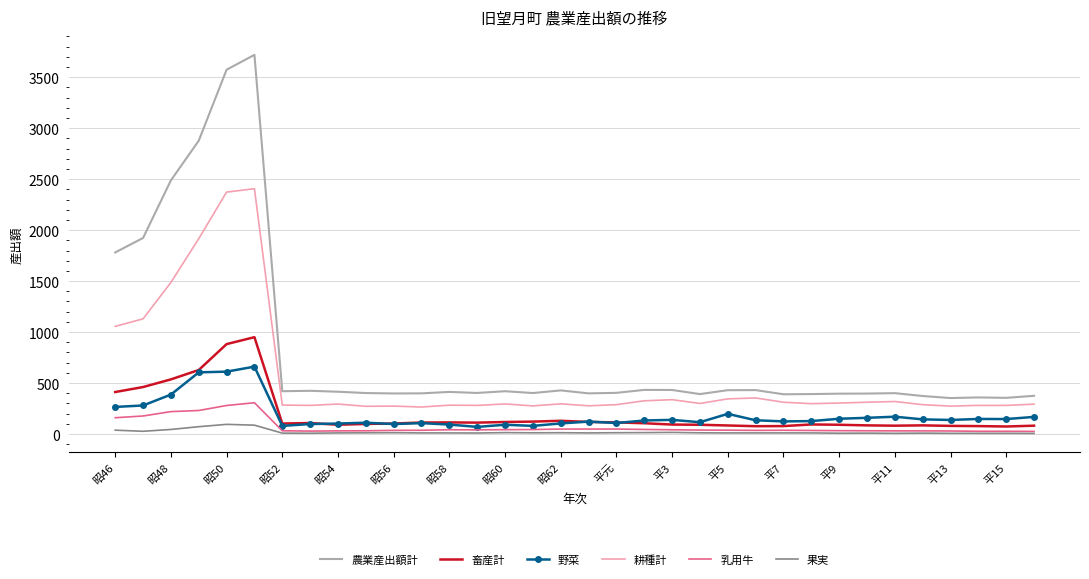

What is the maximum value shown in the chart?

3719